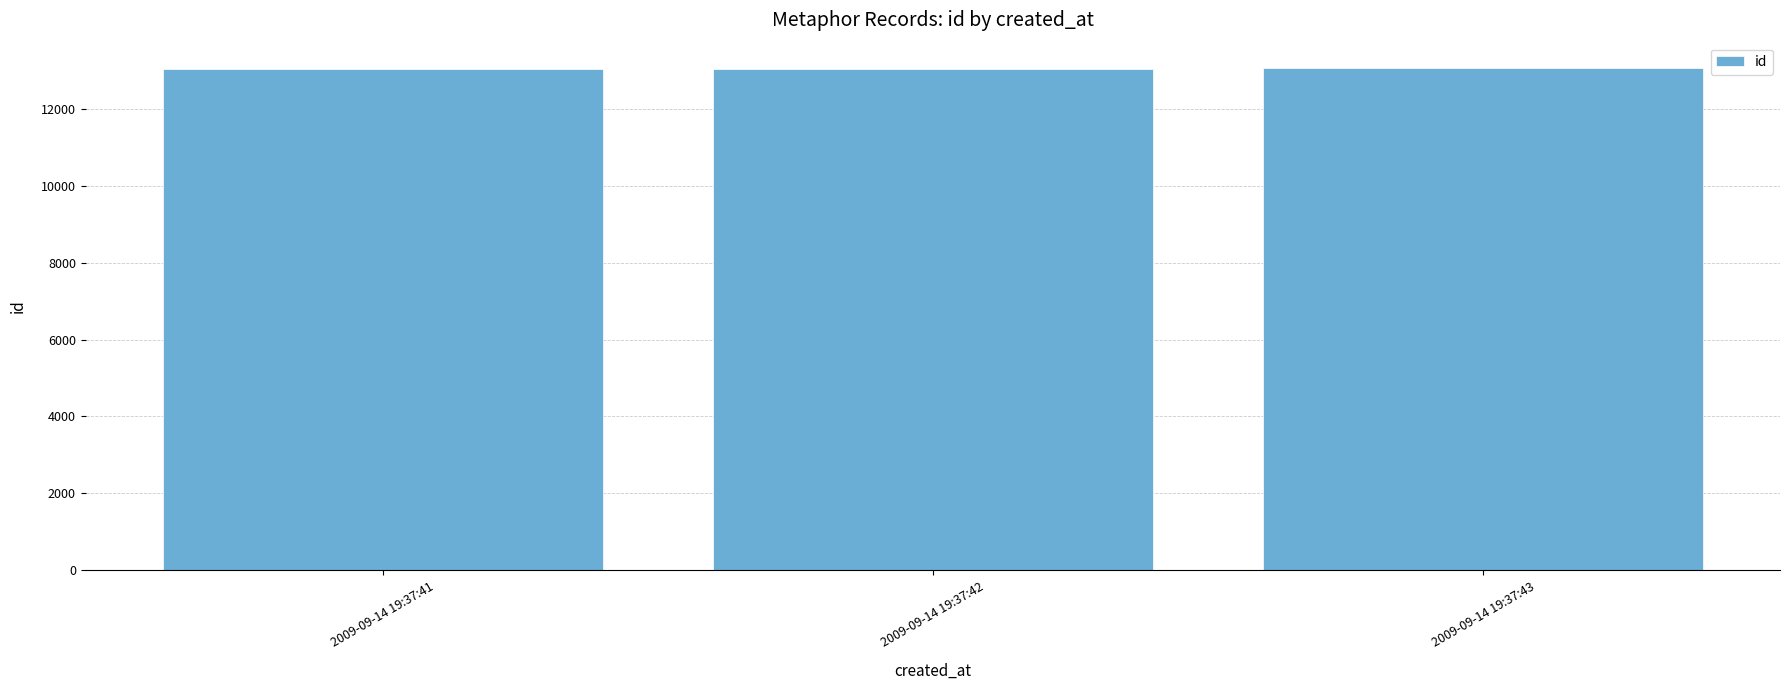

What is the difference between the maximum and minimum values?

33